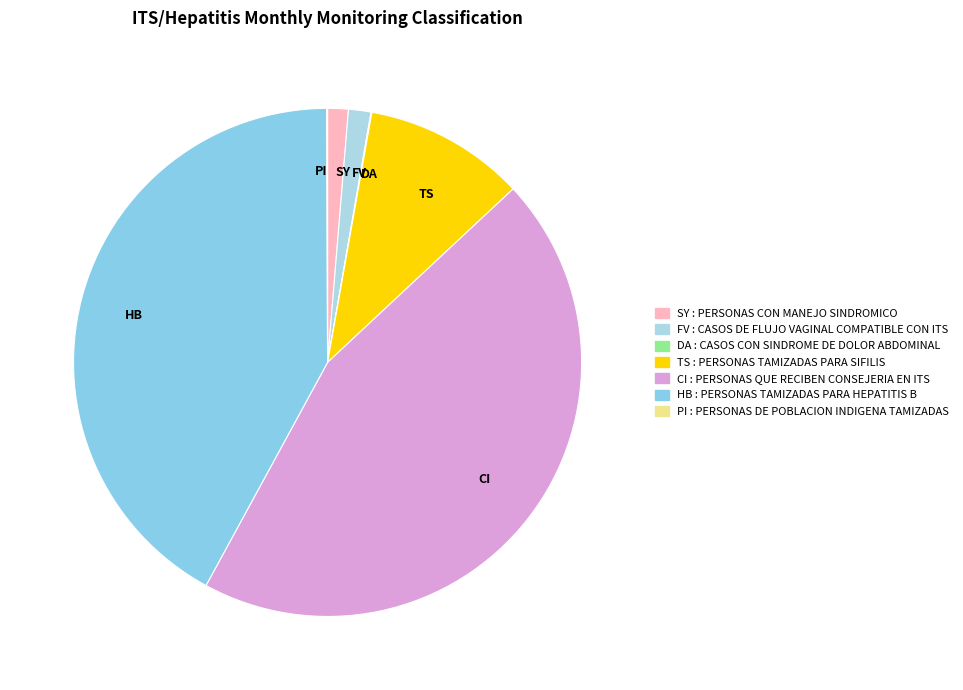

Does CI represent more than half of the total?

No